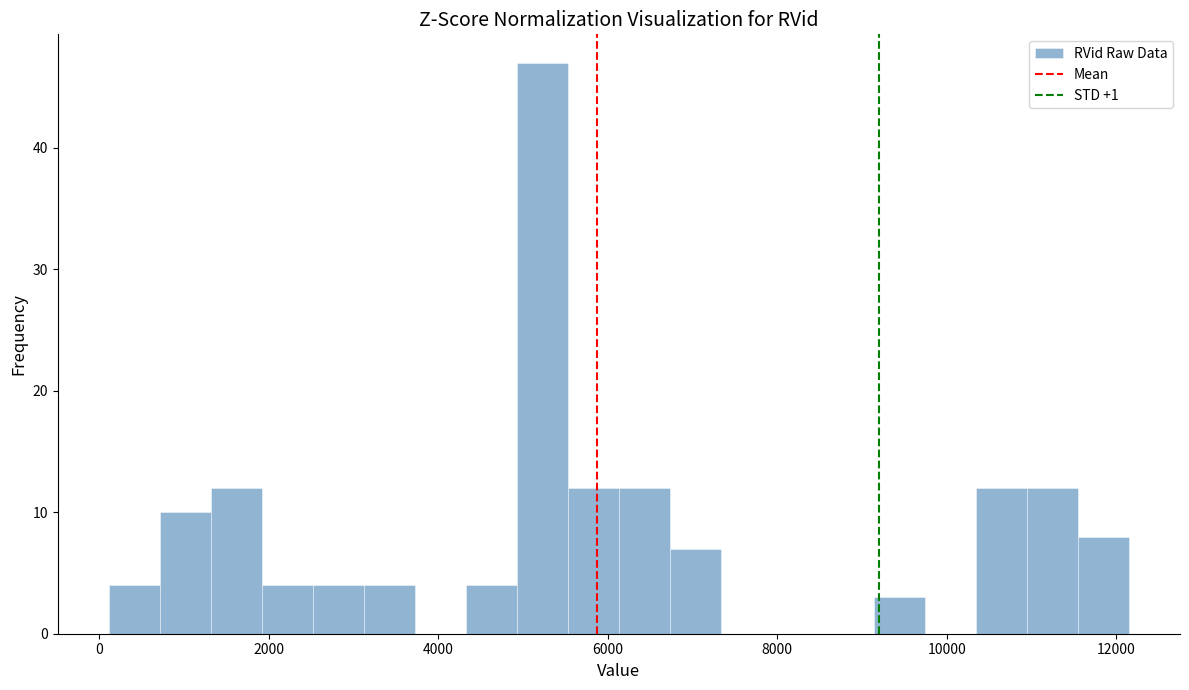

Around what value on the x-axis is the tallest bar? Give the approximate position of its centre, as read against the axis.

5200